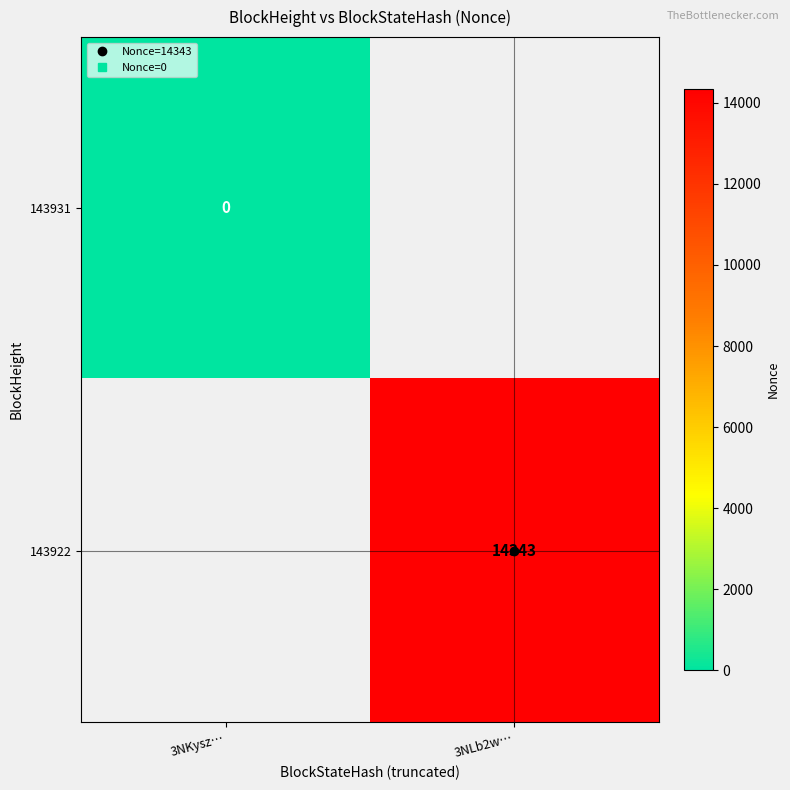

Rank the series by their maximum value, from lowest to highest.

143931, 143922